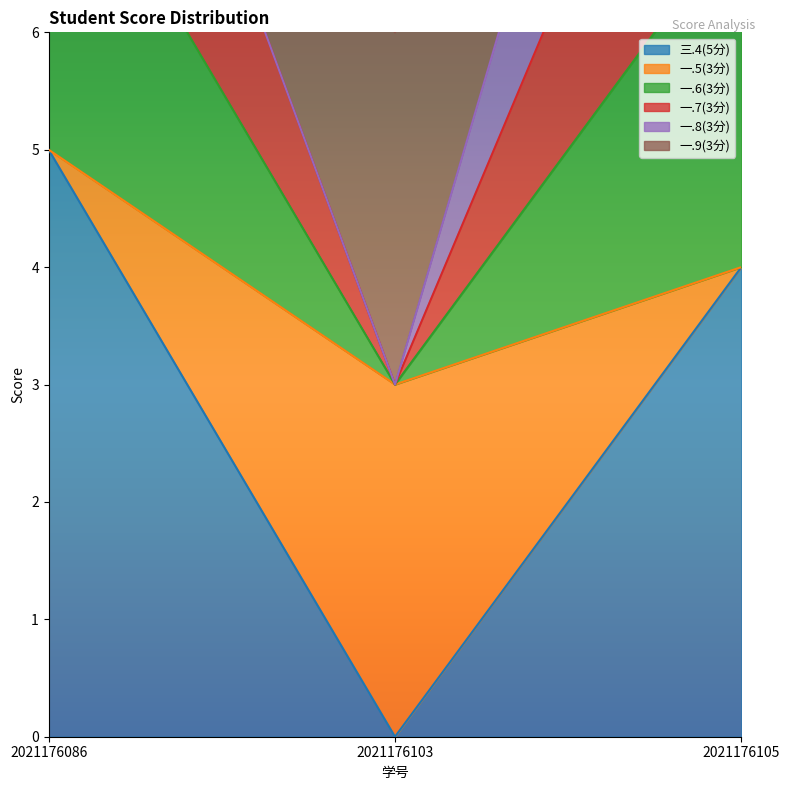

What is the sum of the 一.7(3分) values at 2021176086 and 2021176105?

24